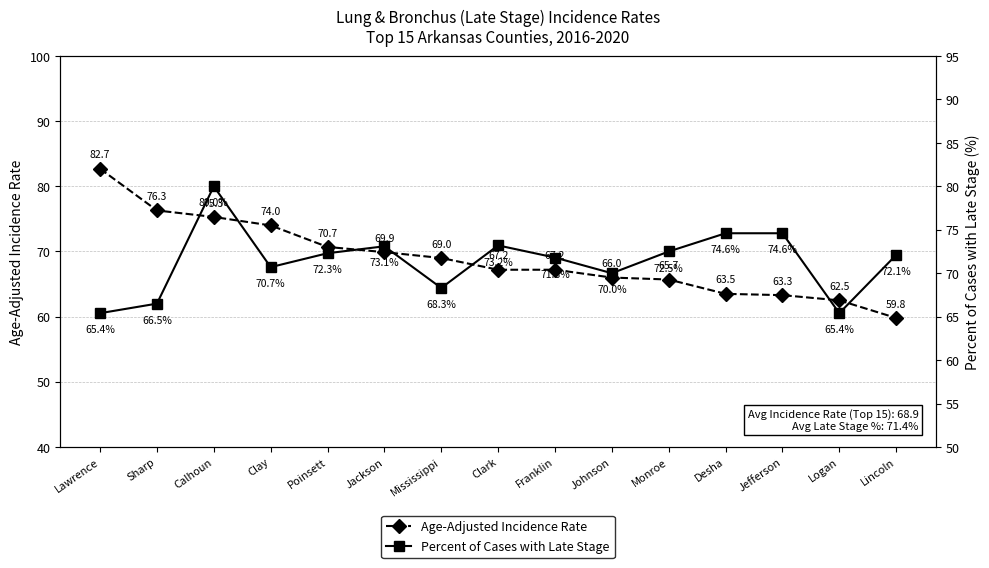

Is it true that Percent of Cases with Late Stage equals 72.5 at Monroe?

True